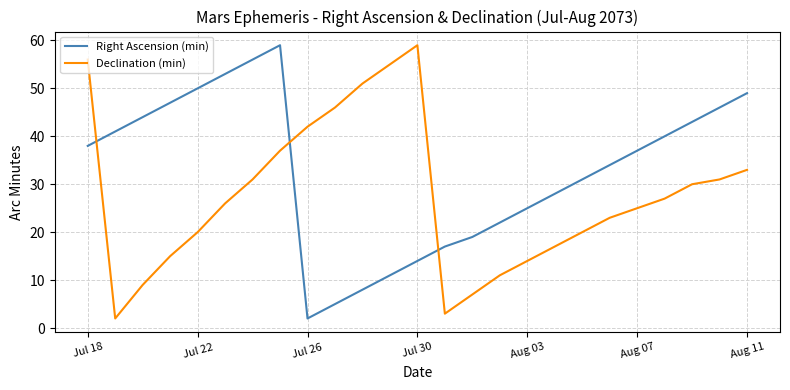

In Right Ascension (min), how many points are higher than both neighbors (excluding endpoints)?

1